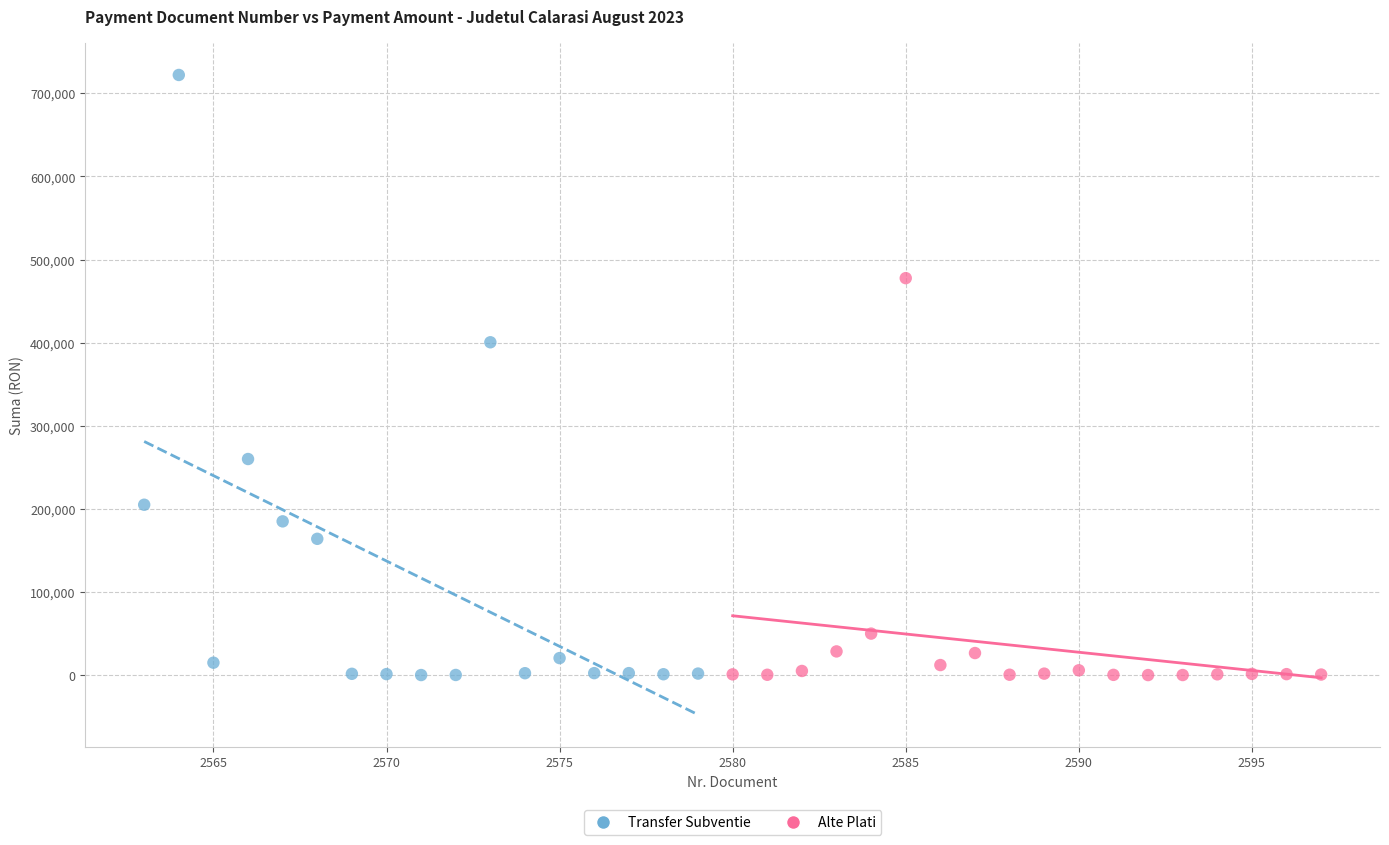

Which series reaches the maximum Y coordinate?

Transfer Subventie